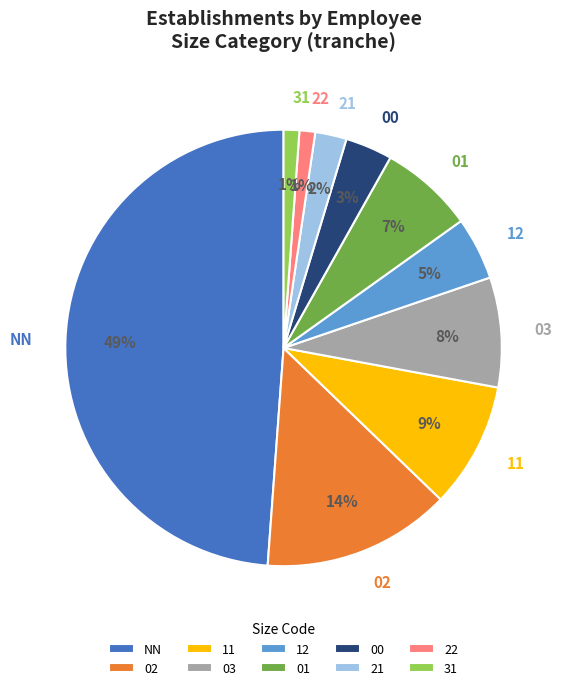

To the nearest percent, what percentage of the pie is 00?

3%